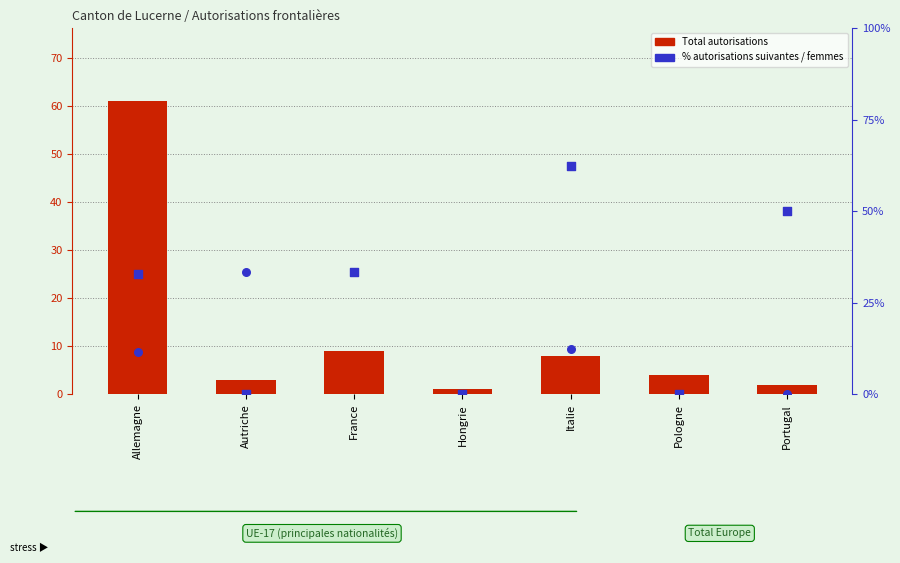

At which category is the sum across all series the highest?

Allemagne